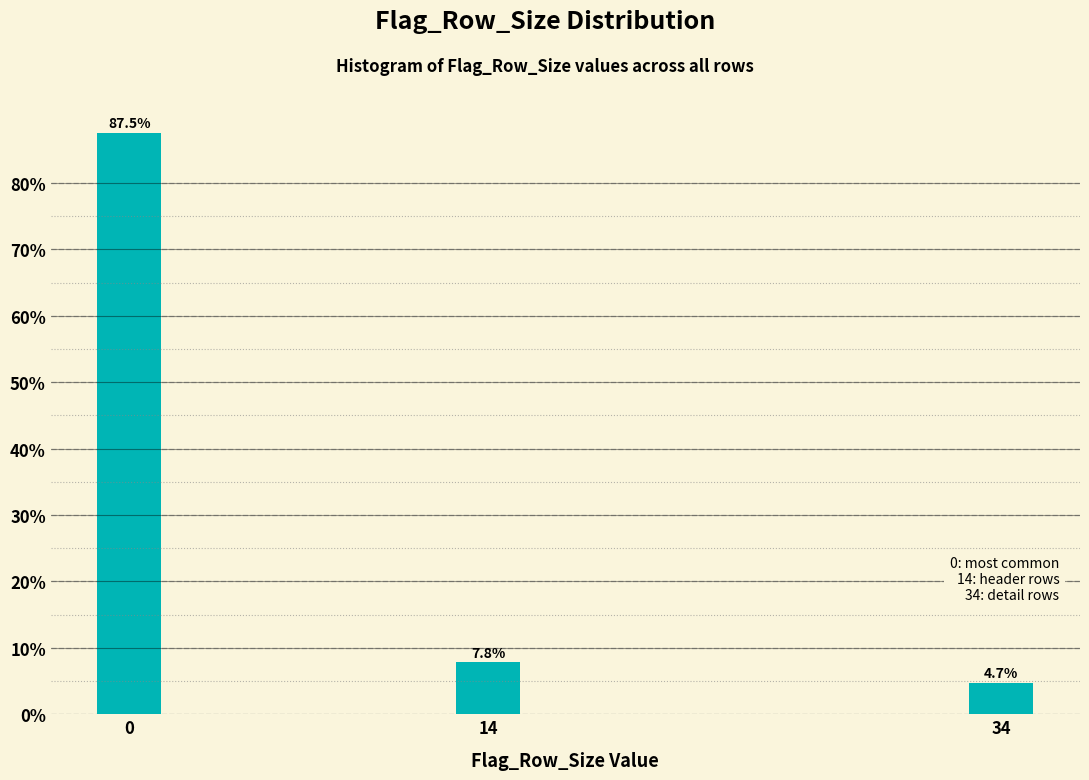

Reading left to right, what are all the values shown in this chart?

0=87.5	14=7.8	34=4.7